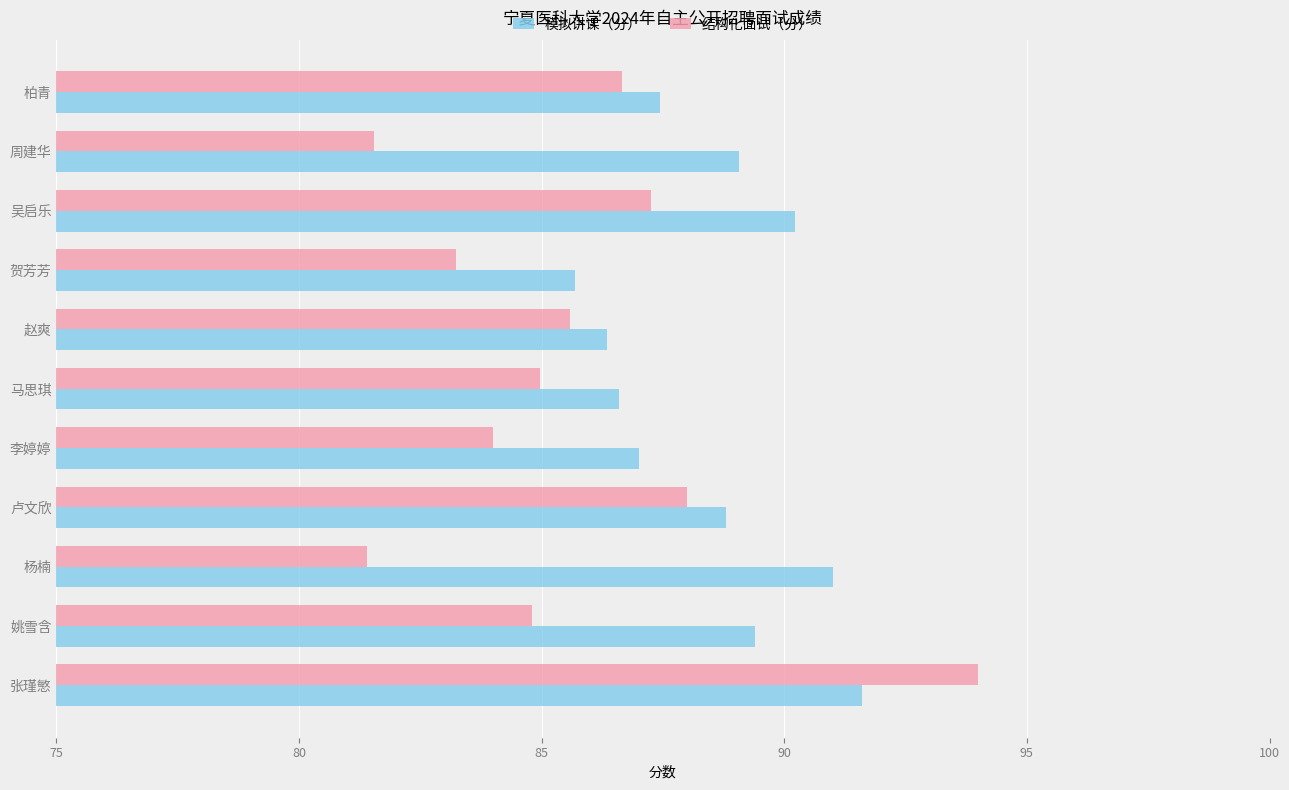

Rank the series by their maximum value, from lowest to highest.

模拟讲课（分）, 结构化面试（分）